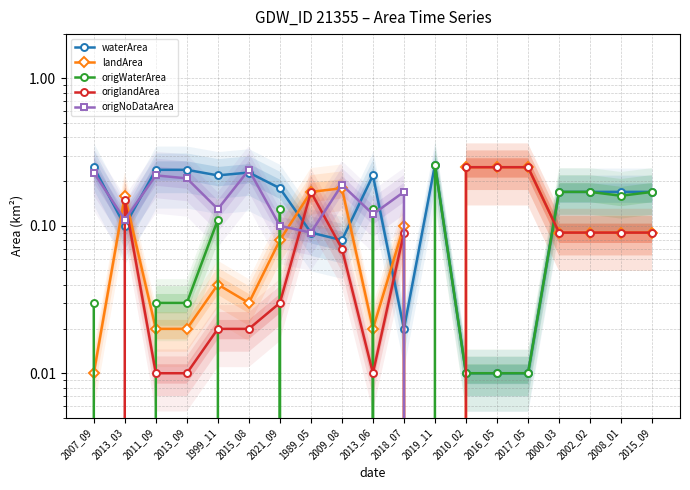

How many lines are shown in the chart?

5